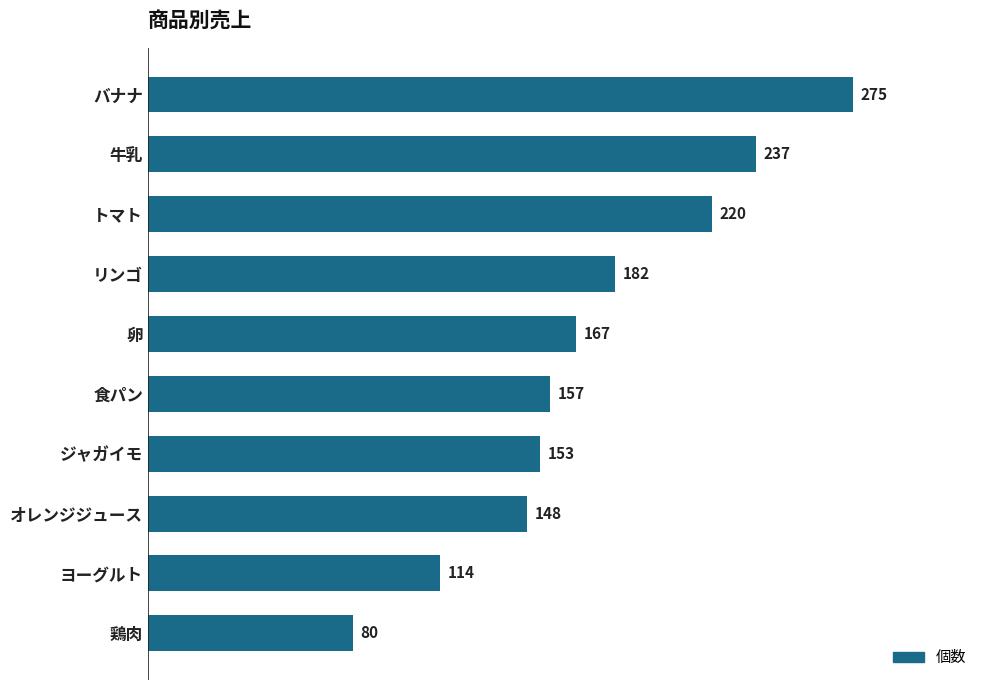

Between 食パン and ジャガイモ, which is larger?

食パン